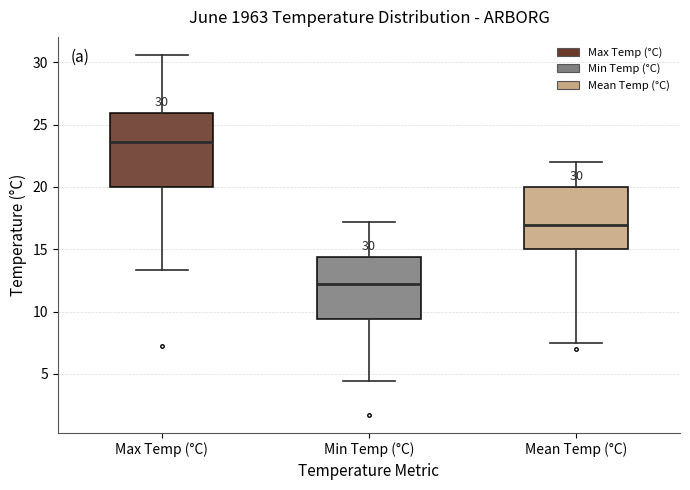

Comparing the boxes themselves (not the whiskers), which one is the tallest?

Max Temp (°C)